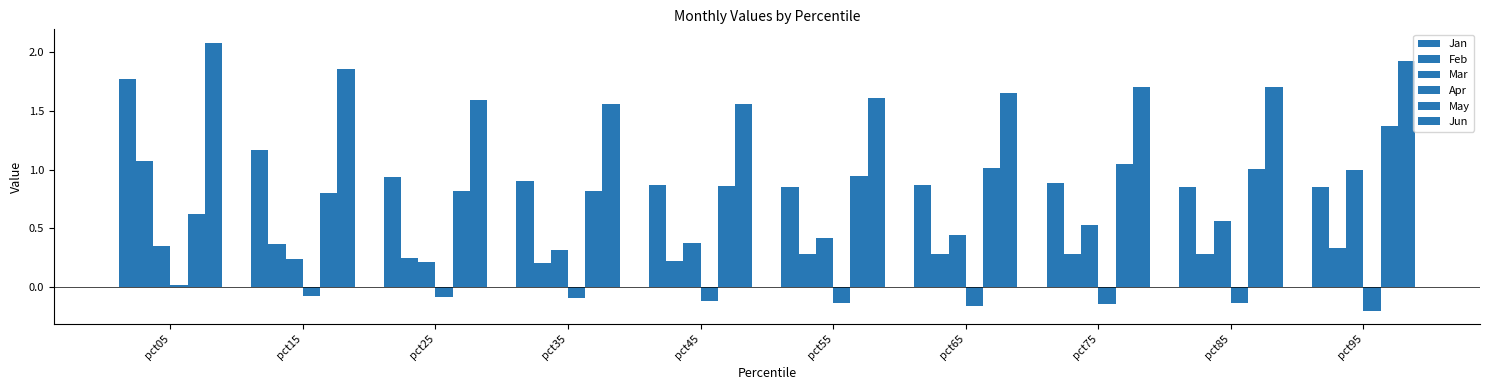

How many series are shown in this chart?

6